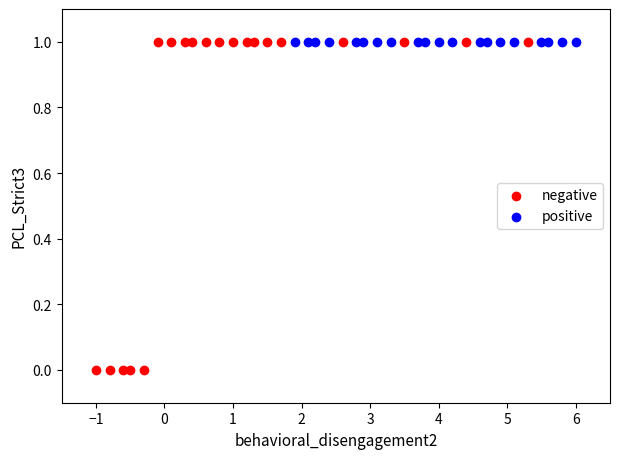

Which series reaches the minimum Y coordinate?

negative